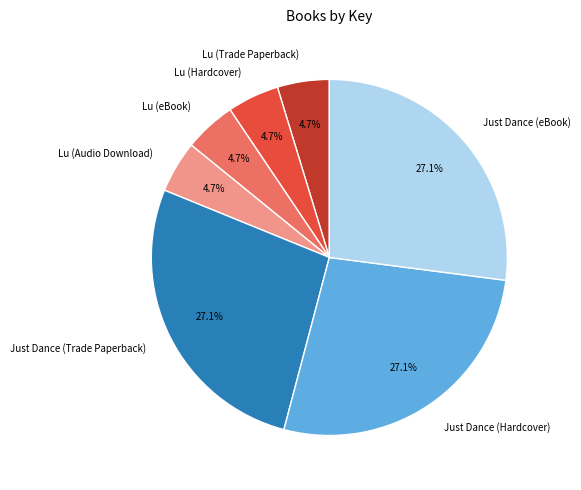

Is the sum of Lu (Hardcover) and Lu (Audio Download) greater than half?

No